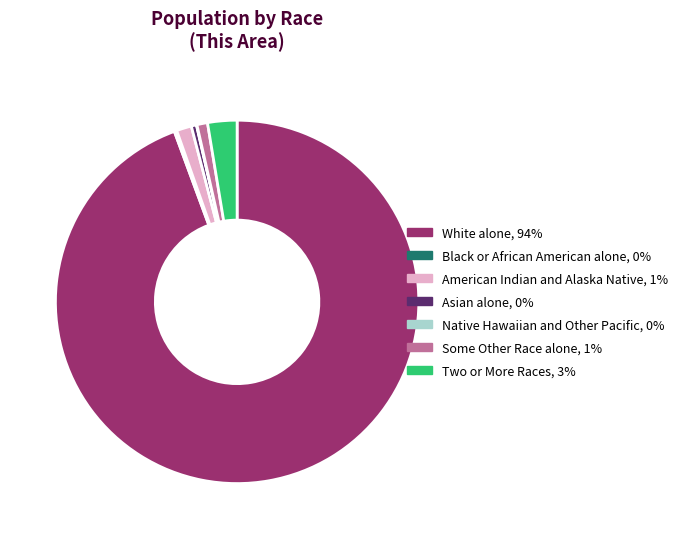

Which category has the biggest portion of the pie?

White alone